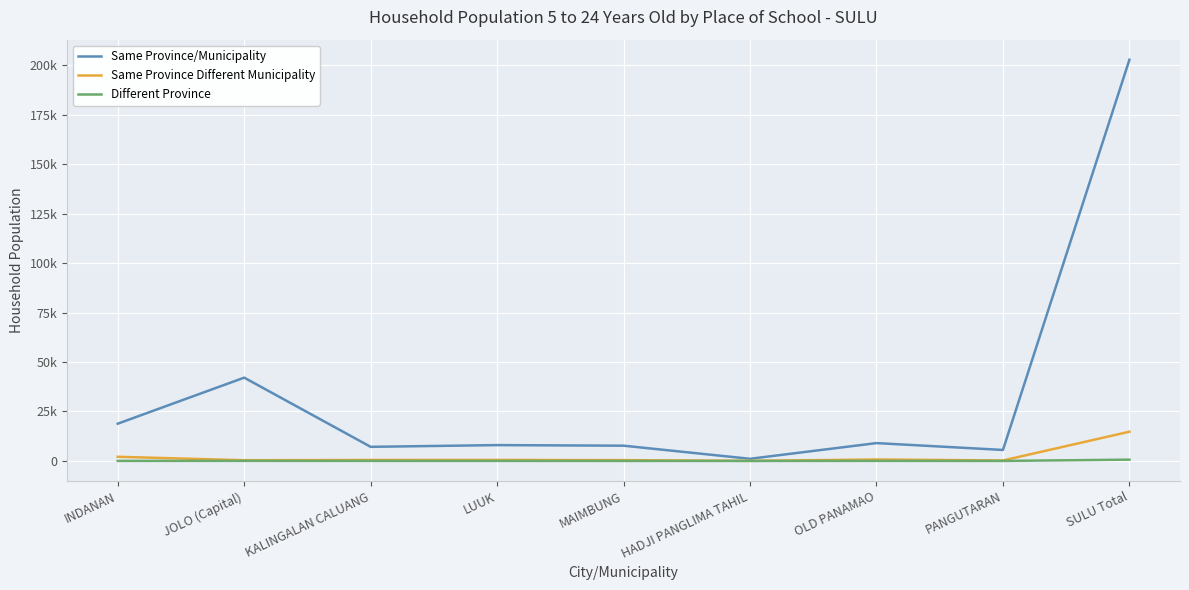

At how many categories does at least one series exceed 24966?

2